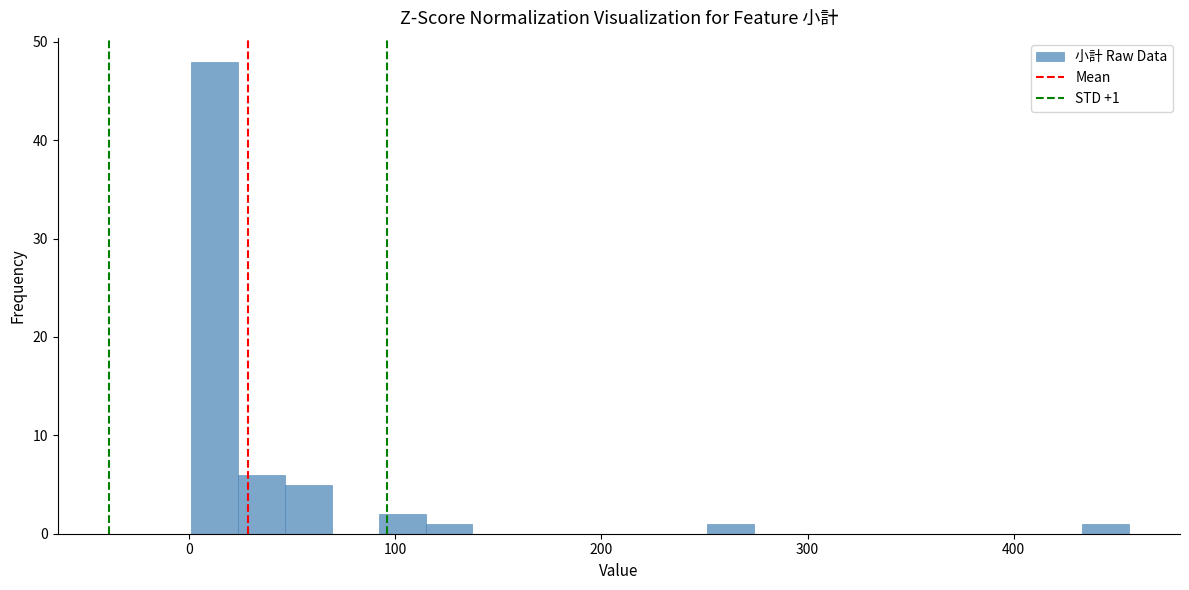

Around what value on the x-axis is the tallest bar? Give the approximate position of its centre, as read against the axis.

10